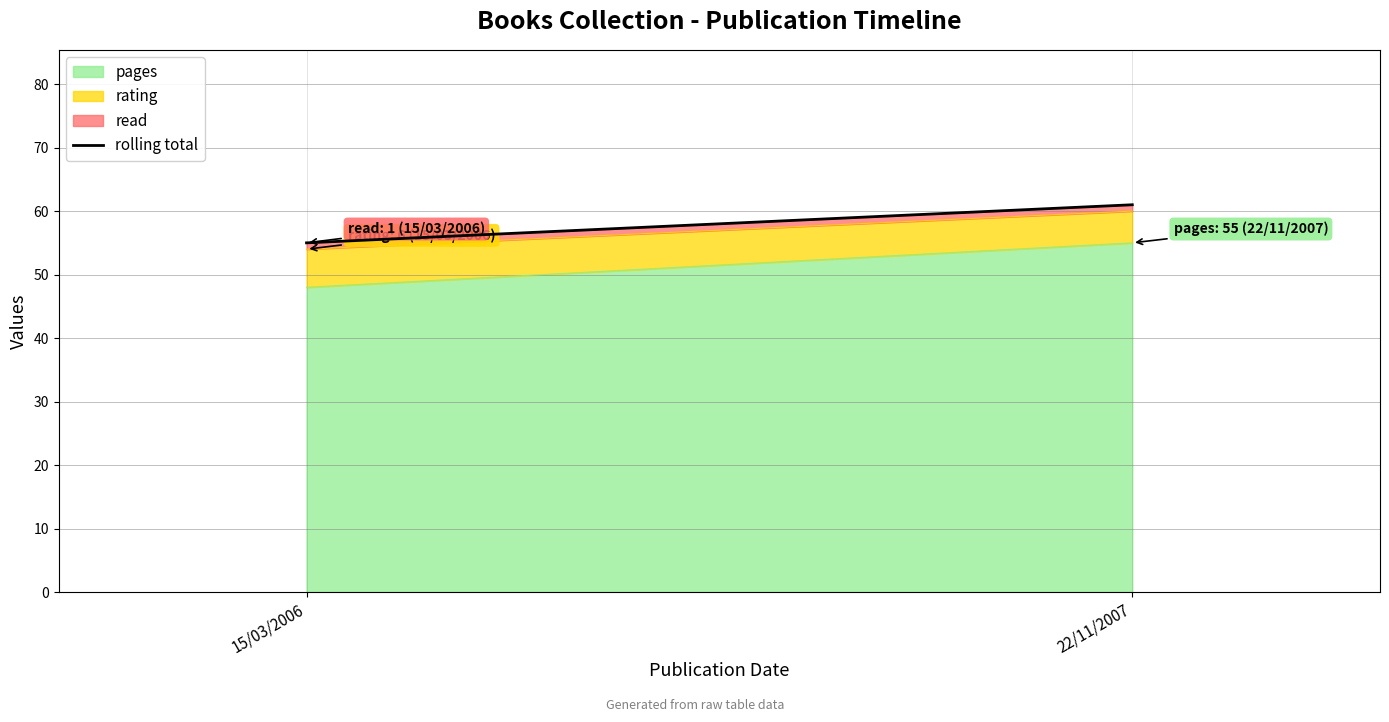

Between 15/03/2006 and 22/11/2007, which is larger?

22/11/2007